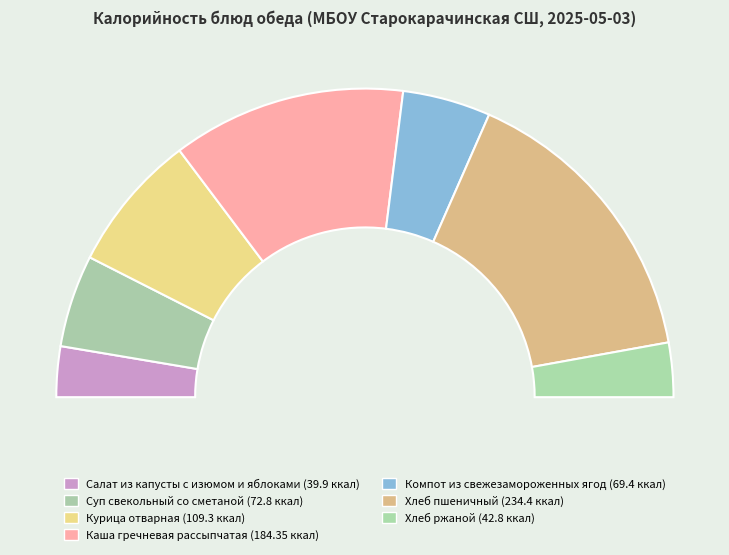

To the nearest percent, what is the combined percentage of Хлеб пшеничный and Каша гречневая рассыпчатая?

56%